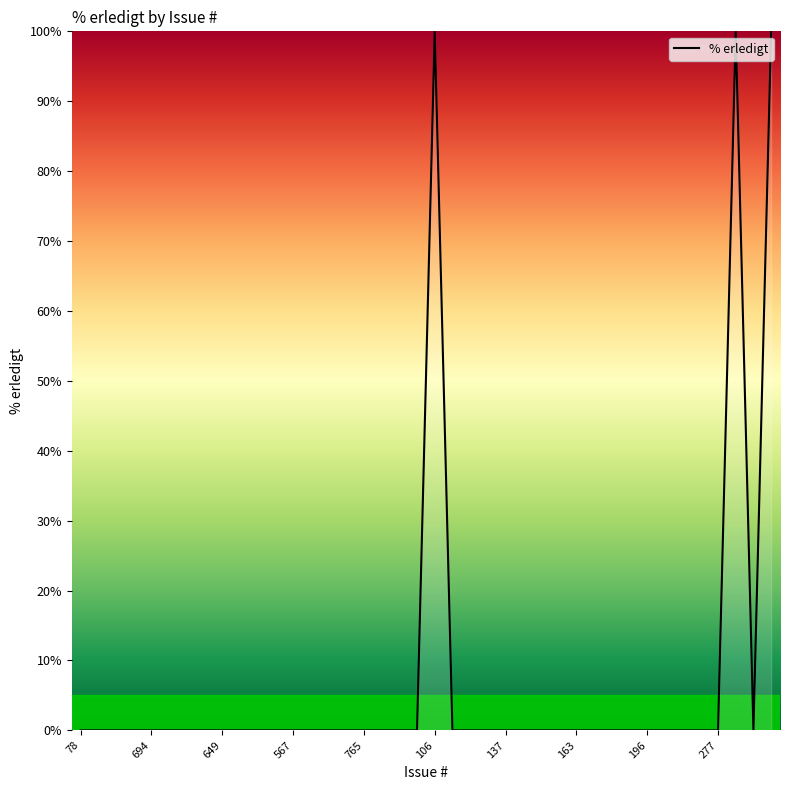

What is the greatest value displayed?

100